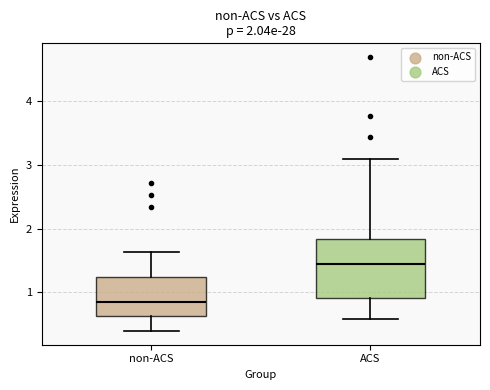

Which box has the lowest median line?

non-ACS